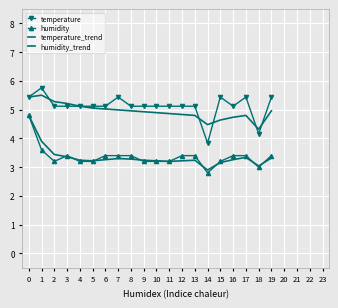

Reading left to right, transcribe all the data shown in this chart.

temperature: 0=5.4	1=5.8	2=5.1	3=5.1	4=5.1	5=5.1	6=5.1	7=5.4	8=5.1	9=5.1	10=5.1	11=5.1	12=5.1	13=5.1	14=3.8	15=5.4	16=5.1	17=5.4	18=4.2	19=5.4
humidity: 0=4.8	1=3.6	2=3.2	3=3.4	4=3.2	5=3.2	6=3.4	7=3.4	8=3.4	9=3.2	10=3.2	11=3.2	12=3.4	13=3.4	14=2.8	15=3.2	16=3.4	17=3.4	18=3.0	19=3.4
temperature_trend: 0=5.4	1=5.5	2=5.3	3=5.2	4=5.1	5=5.1	6=5.0	7=5.0	8=5.0	9=4.9	10=4.9	11=4.9	12=4.8	13=4.8	14=4.5	15=4.6	16=4.7	17=4.8	18=4.3	19=5.0
humidity_trend: 0=4.8	1=3.9	2=3.4	3=3.4	4=3.2	5=3.2	6=3.3	7=3.3	8=3.3	9=3.2	10=3.2	11=3.2	12=3.2	13=3.2	14=2.9	15=3.2	16=3.3	17=3.3	18=3.0	19=3.3